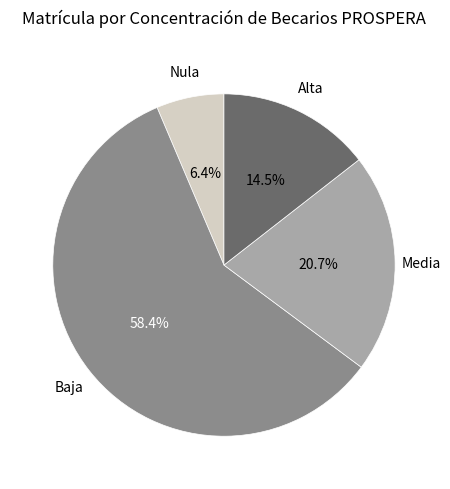

Is there any slice that represents more than half of the pie?

Yes